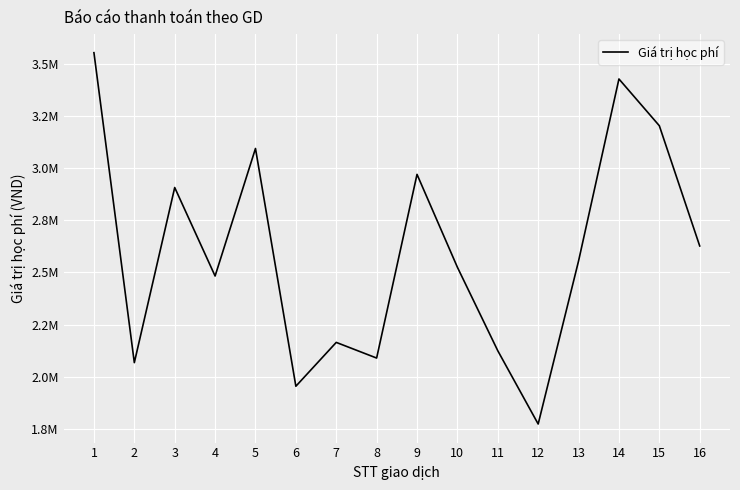

Does the chart display data point markers on the line(s)?

No